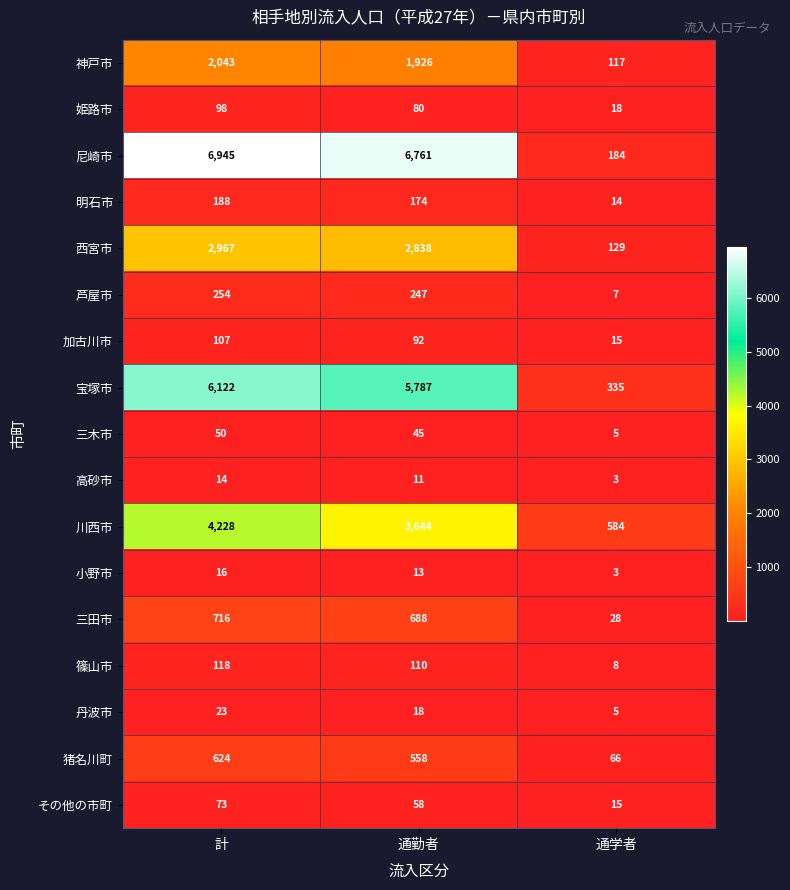

The value of 加古川市 at 通勤者 is 148. True or false?

False